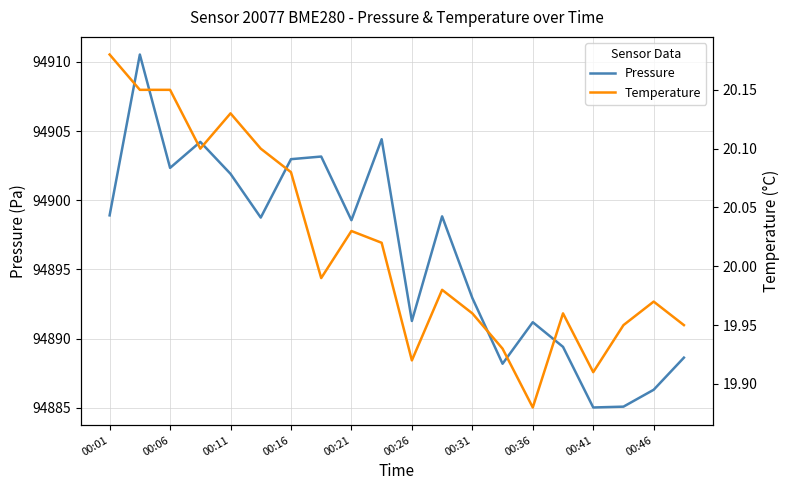

What is the value of the Temperature point at the 3rd from the left?

20.1